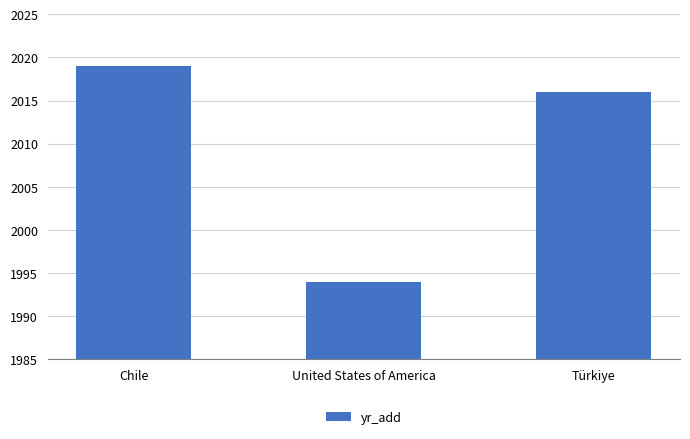

What position from the right is Türkiye?

1